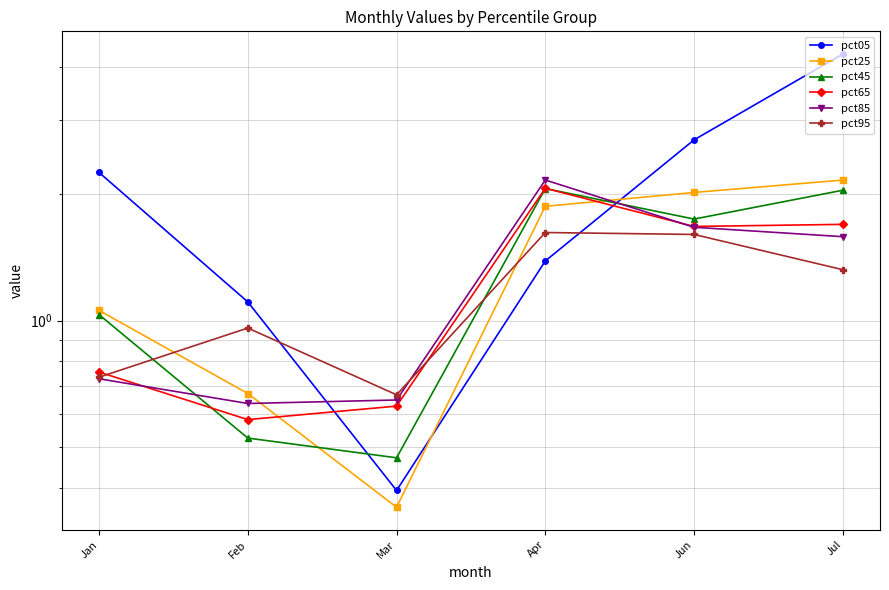

Is this an area chart (filled region under the line)?

No